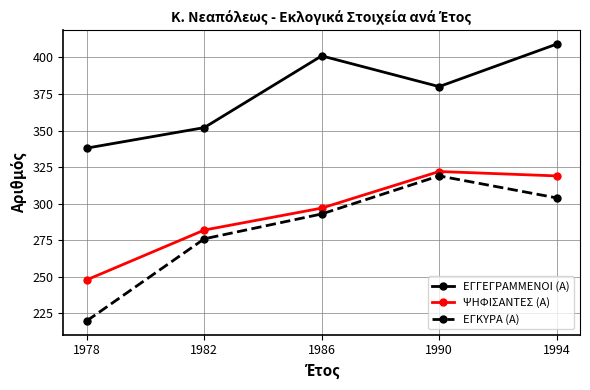

True or false: ΕΓΚΥΡΑ (Α) has a value of 319 at 1990.

True